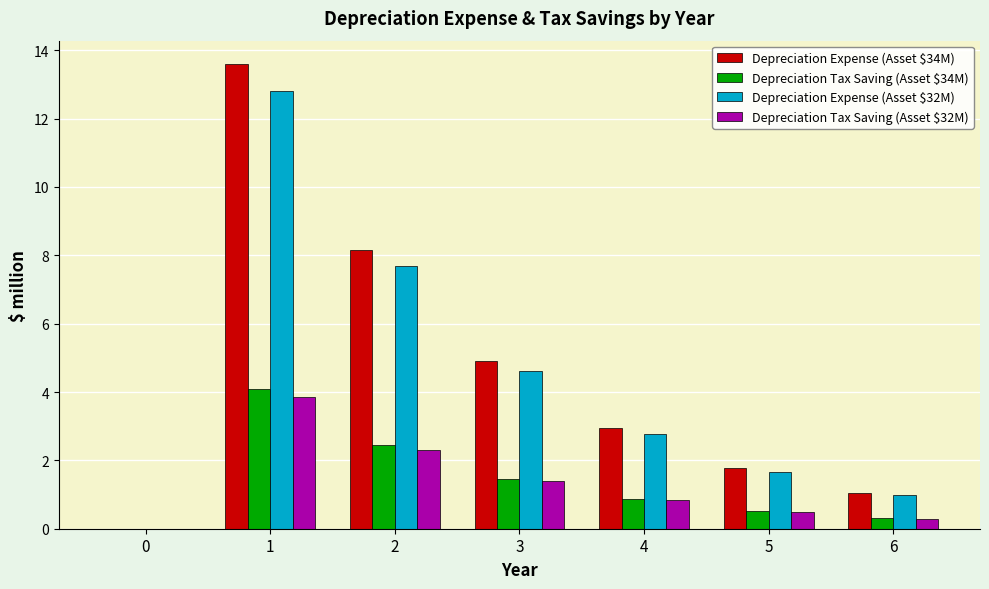

Are the bars horizontal?

No